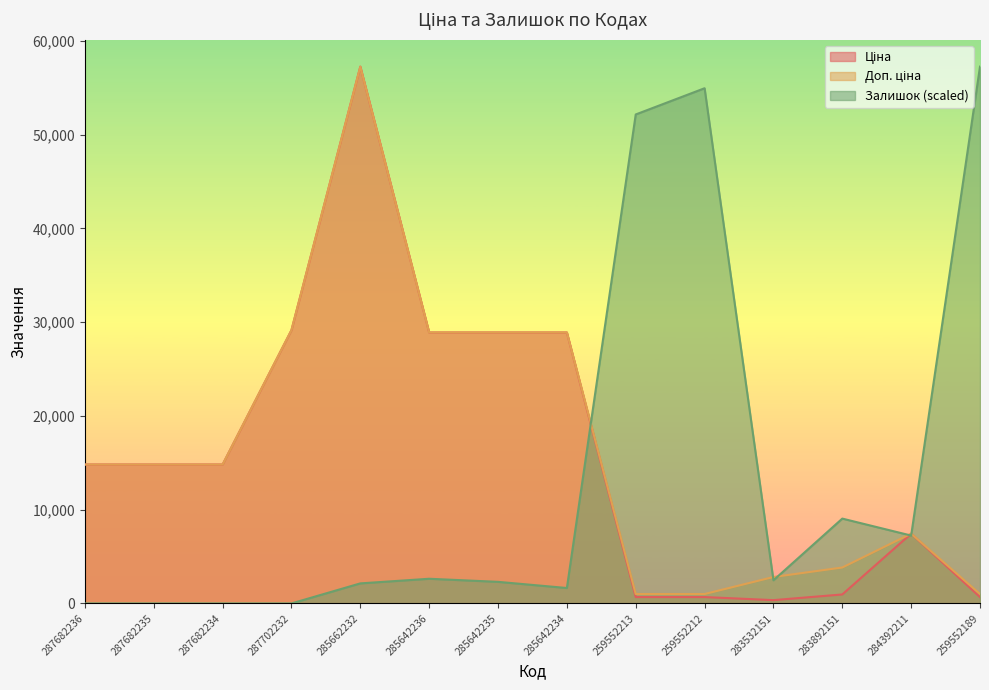

Which category has the highest value in the Залишок series?

259552189